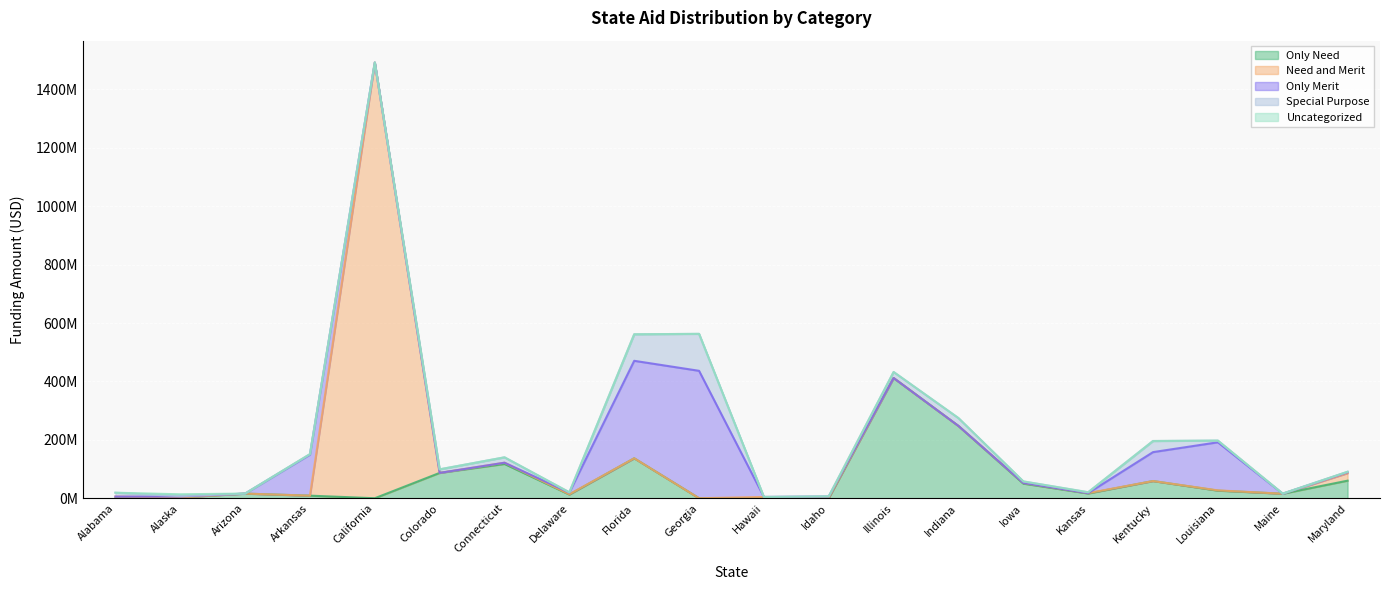

Which series has the largest range (max minus min)?

Need and Merit